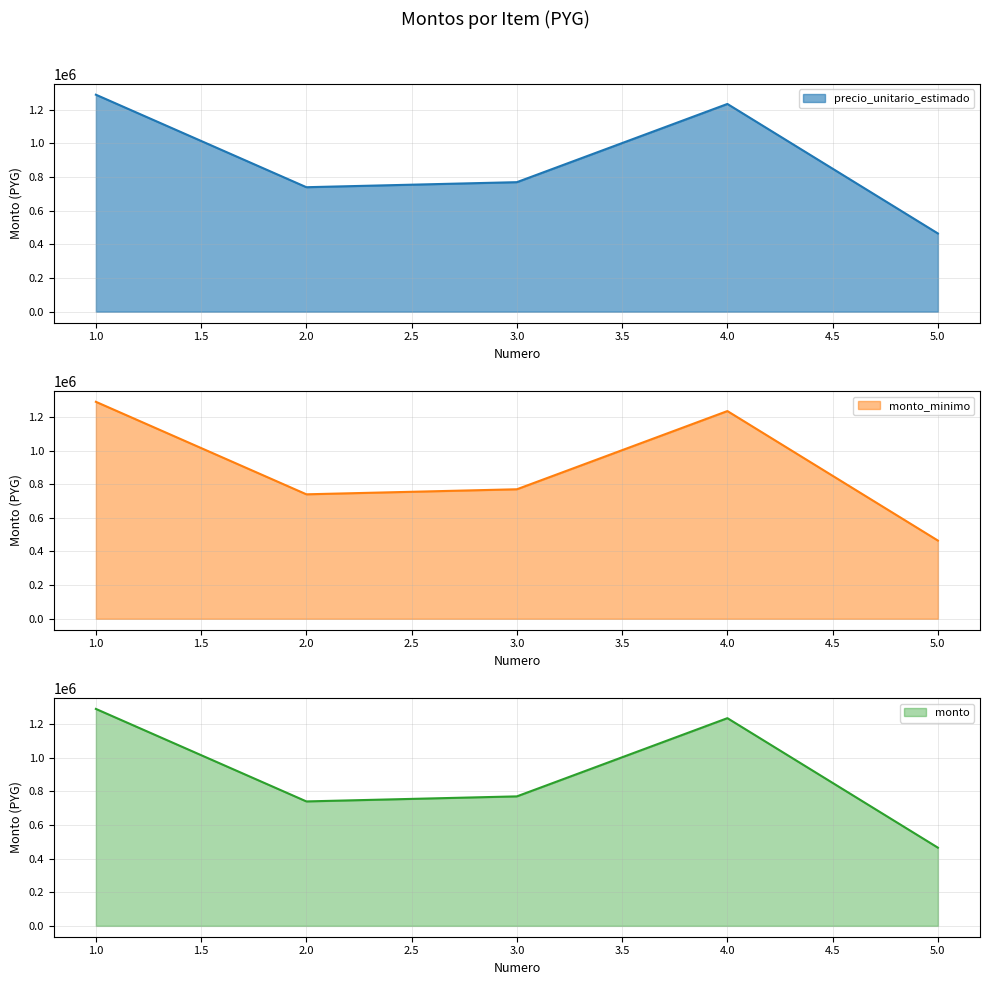

Rank the series by their maximum value, from lowest to highest.

precio_unitario_estimado, monto_minimo, monto